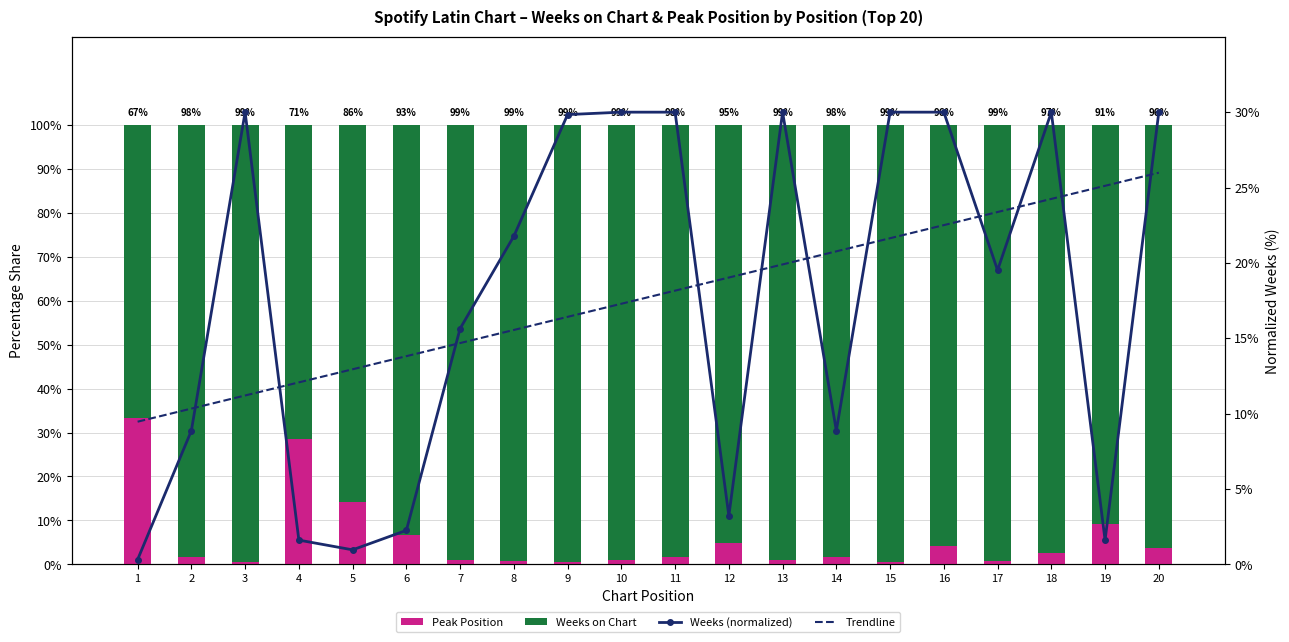

How many data points in Weeks on Chart are above 98?

11